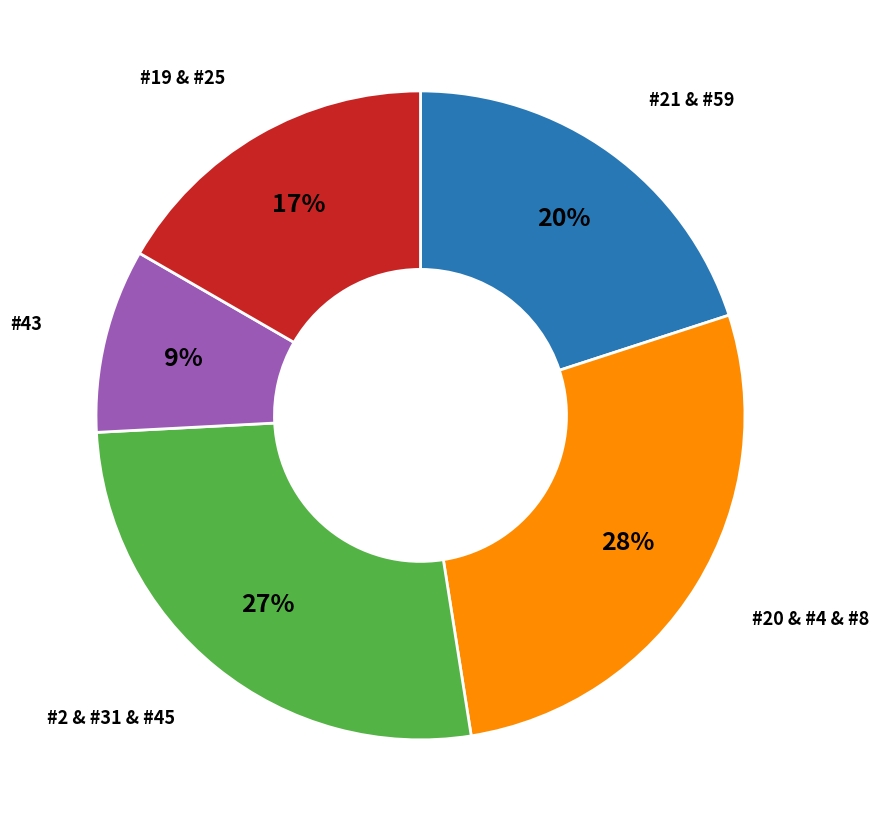

To the nearest percent, what is the difference between the largest and smallest slice percentages?

18%